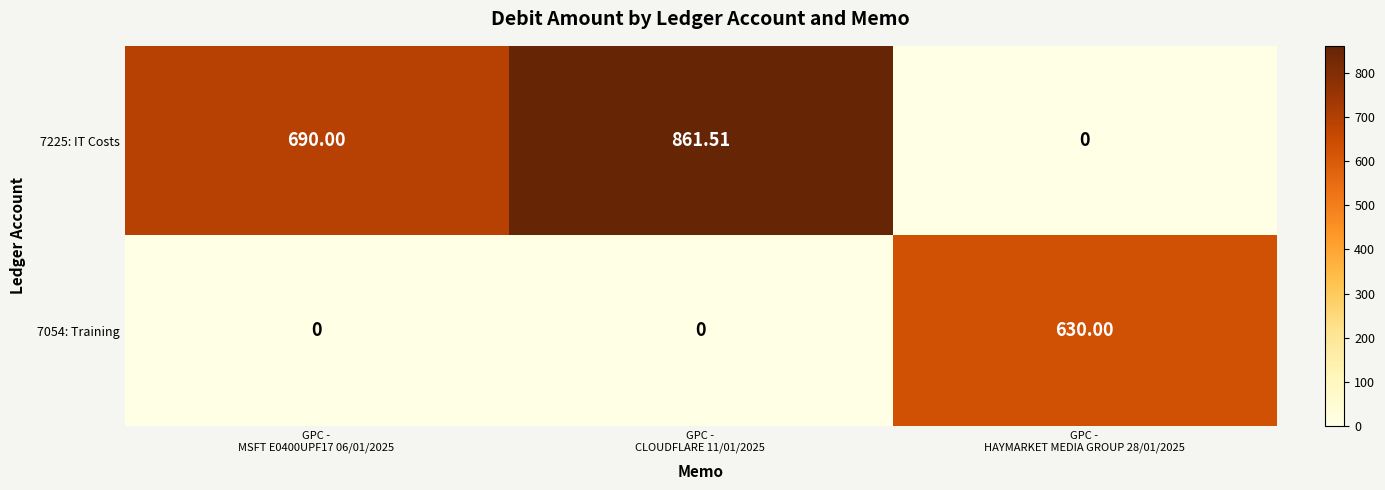

Which has a higher value, GPC -
CLOUDFLARE 11/01/2025 or GPC -
HAYMARKET MEDIA GROUP 28/01/2025?

GPC -
CLOUDFLARE 11/01/2025